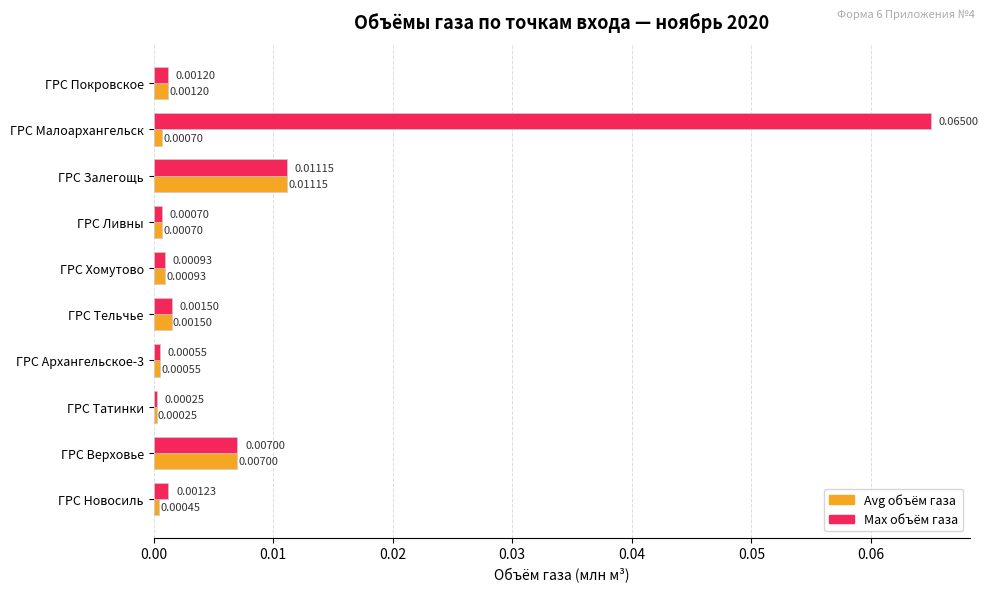

List the series in order of their peak value, highest first.

Max объём газа, Avg объём газа